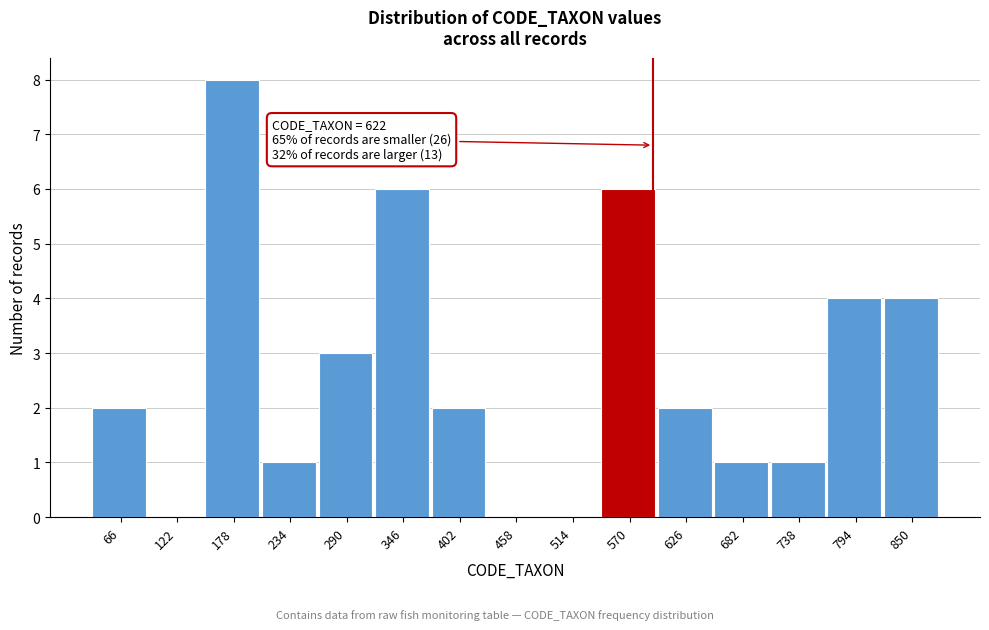

Reading left to right, extract all data points from this chart.

66=2	122=0	178=8	234=1	290=3	346=6	402=2	458=0	514=0	570=6	626=2	682=1	738=1	794=4	850=4